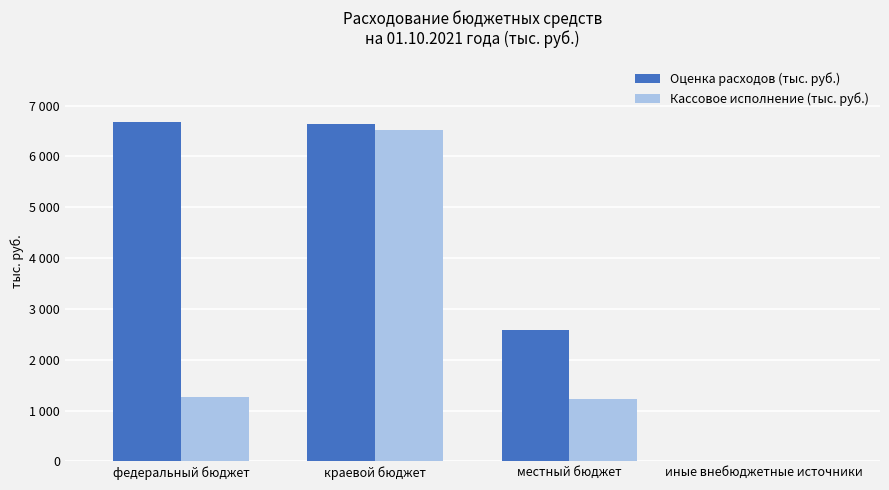

At how many categories does at least one series exceed 5203?

2